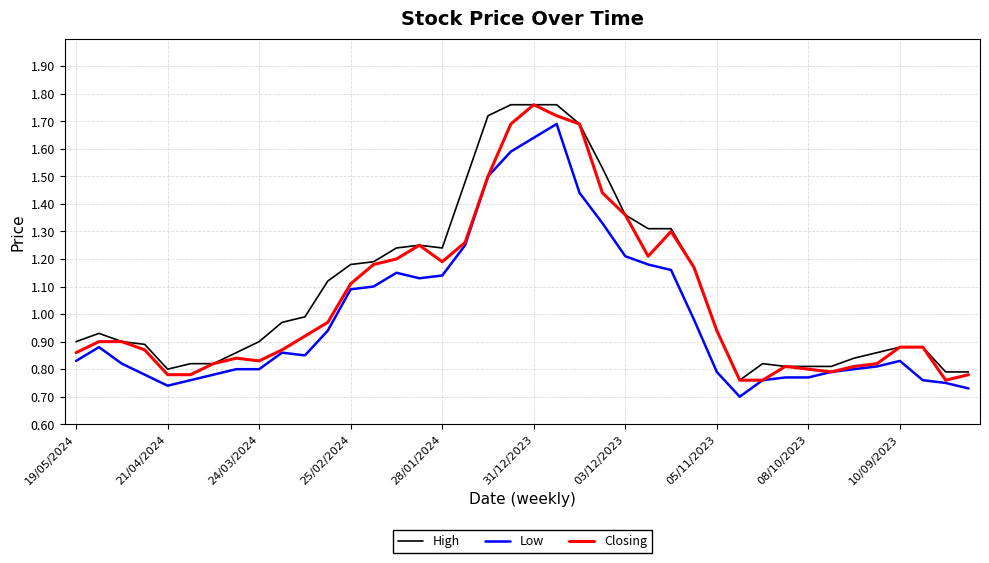

True or false: Low and High intersect in this chart.

False